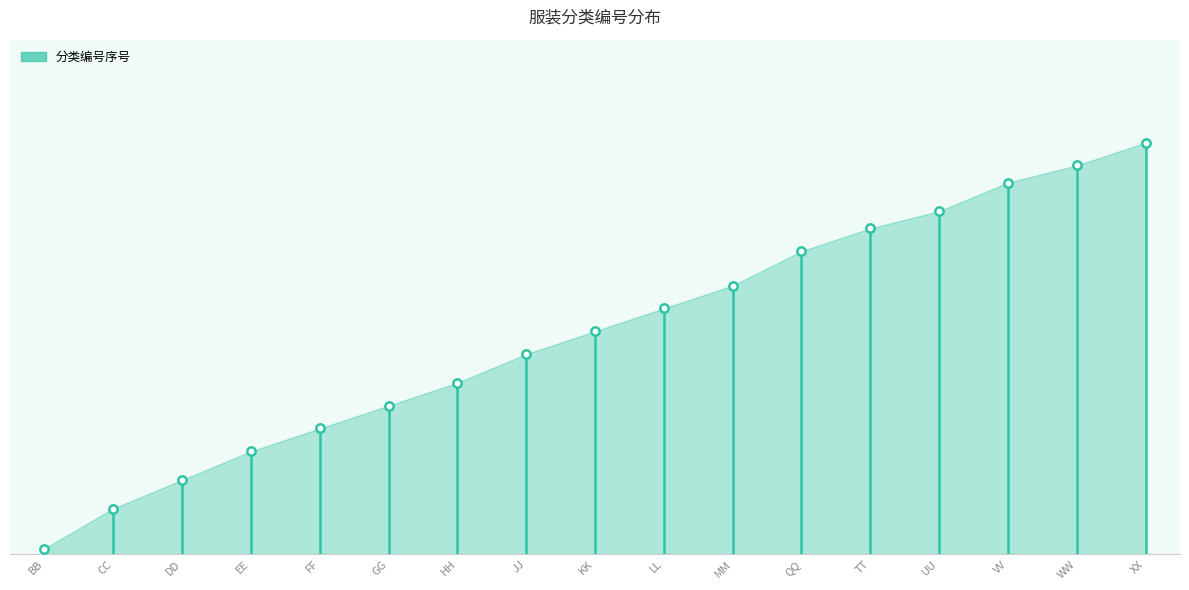

What is the sum of all values?

657